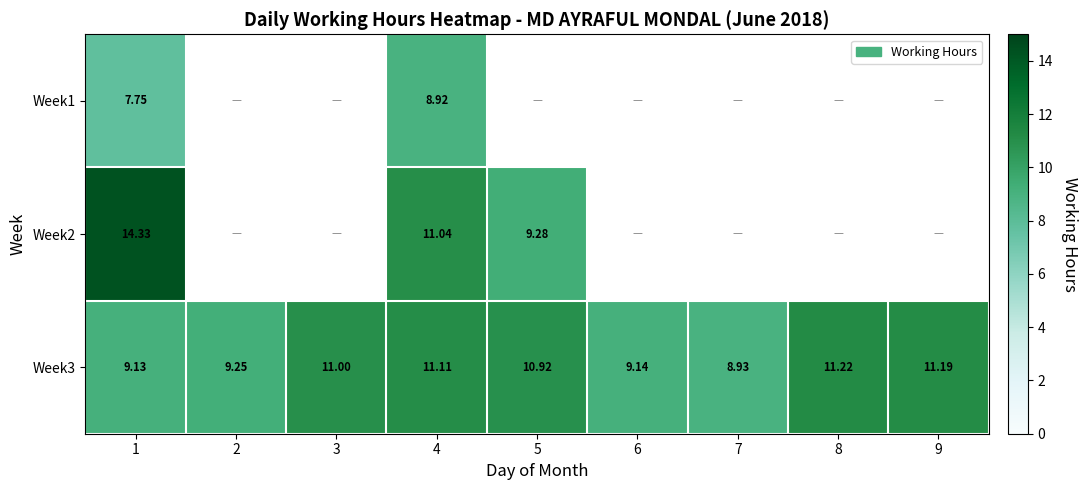

At how many categories does at least one series exceed 11?

4